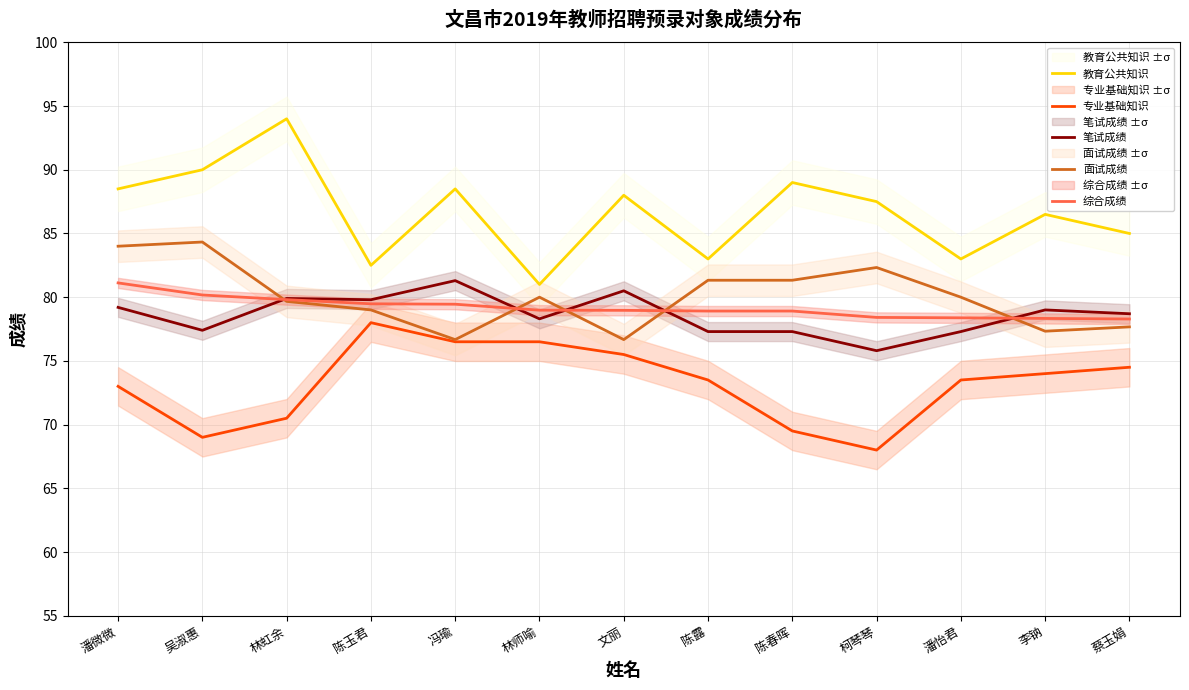

What are all the series names shown in the legend?

教育公共知识, 专业基础知识, 笔试成绩, 面试成绩, 综合成绩